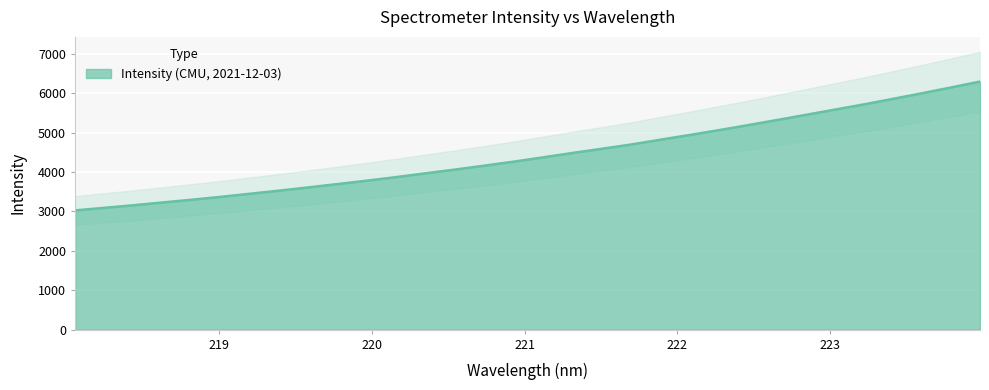

Which has a higher value, 223.7895 or 222.263?

223.7895